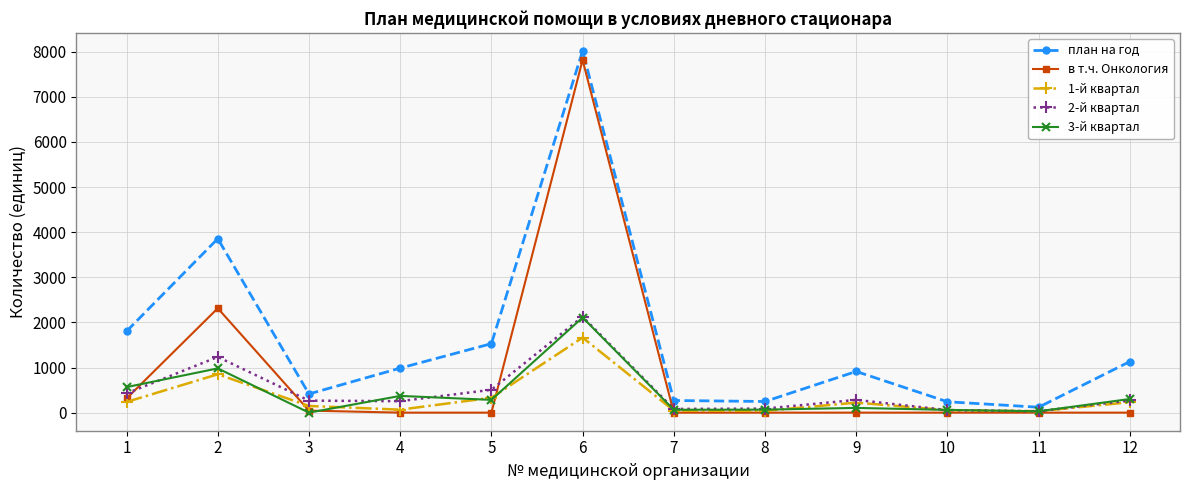

What is the difference between the highest and lowest values at 11?

120